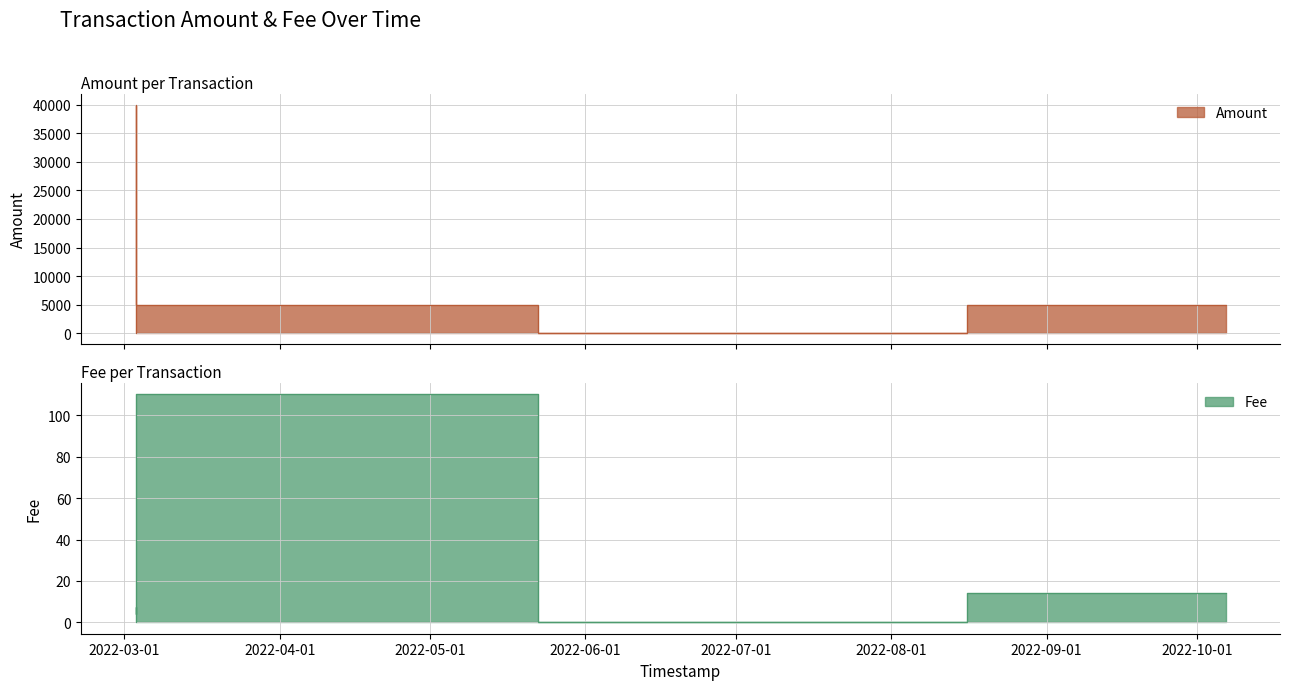

Which category has the highest value in the Fee series?

2022-05-22 10:46:01